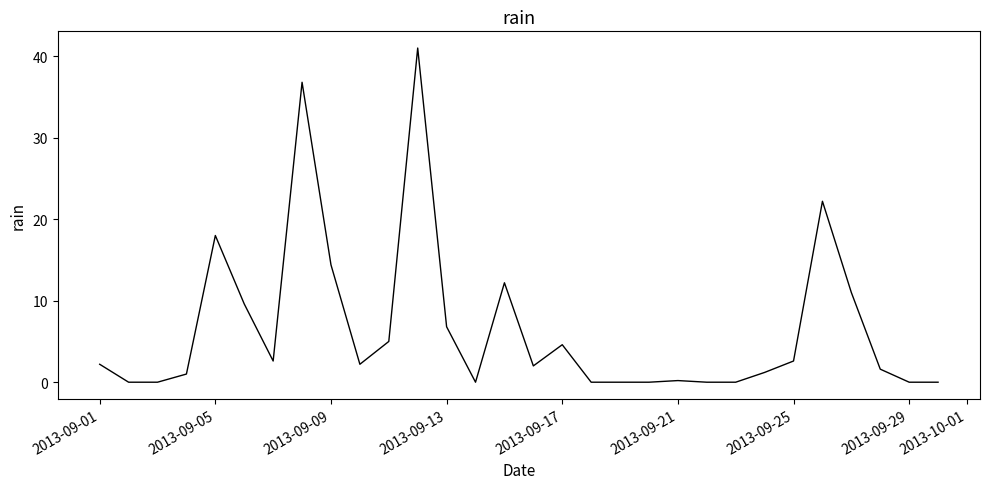

What is the maximum value shown in the chart?

41.0